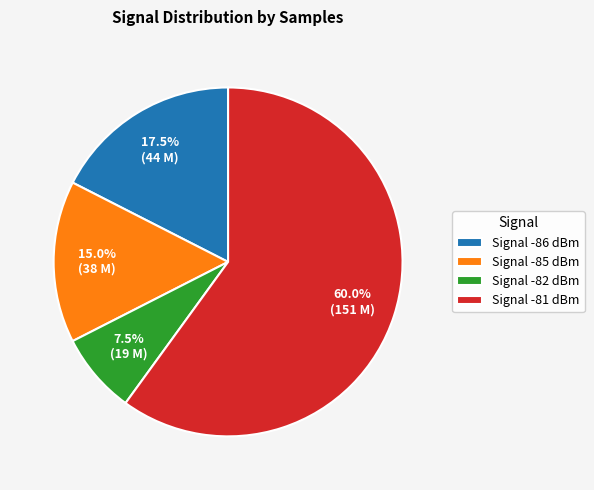

What is the smallest slice in the pie chart?

Signal -82 dBm